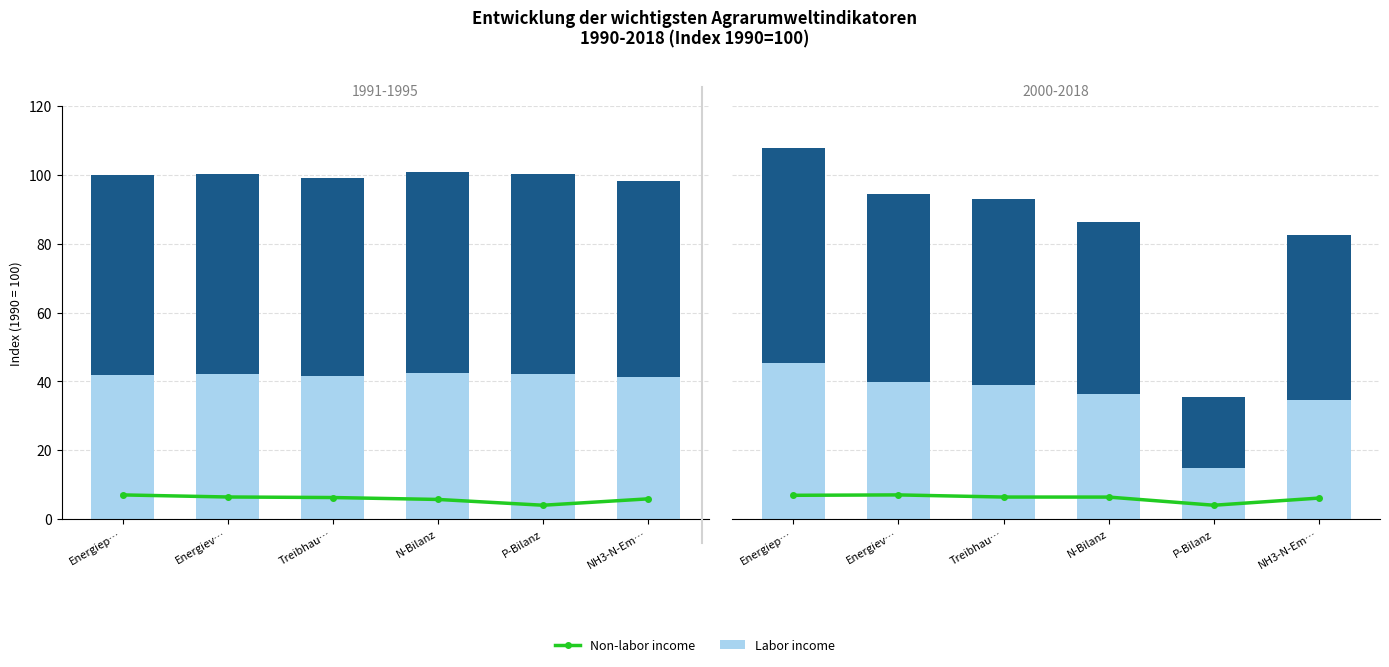

At which label does 2010 trend first exceed 6?

Energiep…